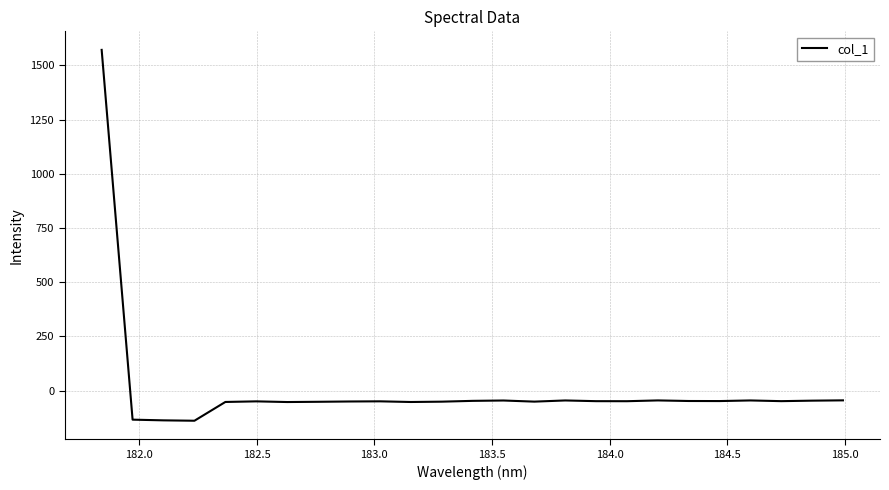

What is the smallest value displayed?

-139.1